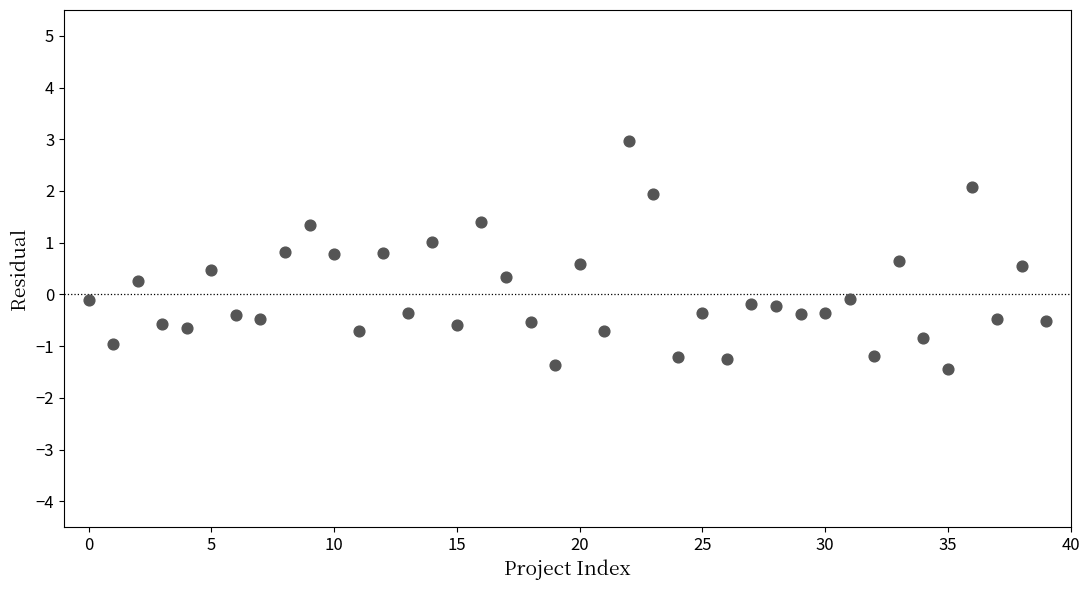

What is the range of Y values (max minus min)?

4.4